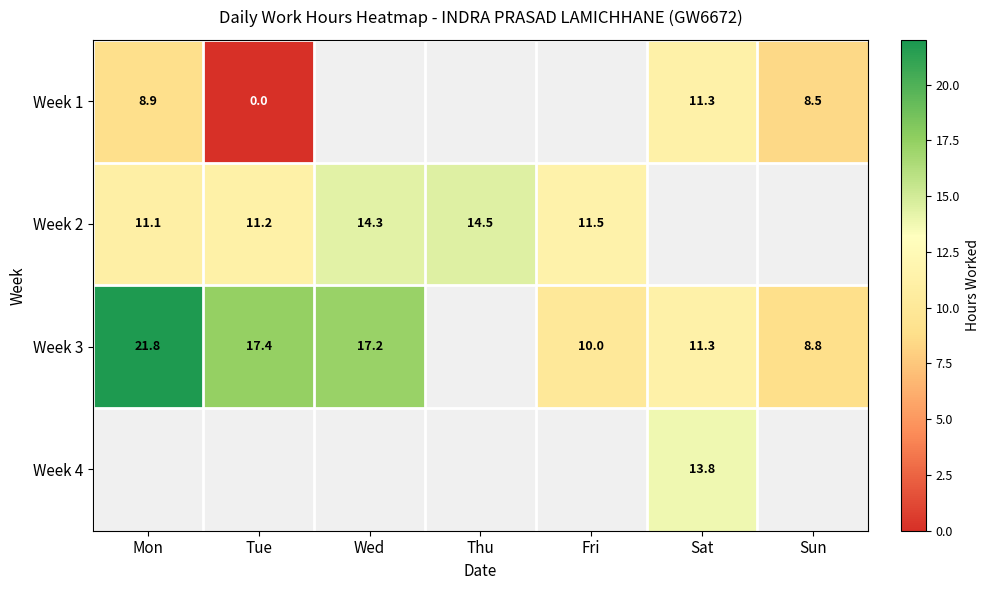

Is the value of Week 3 at Fri greater than the value of Week 2 at Wed?

No